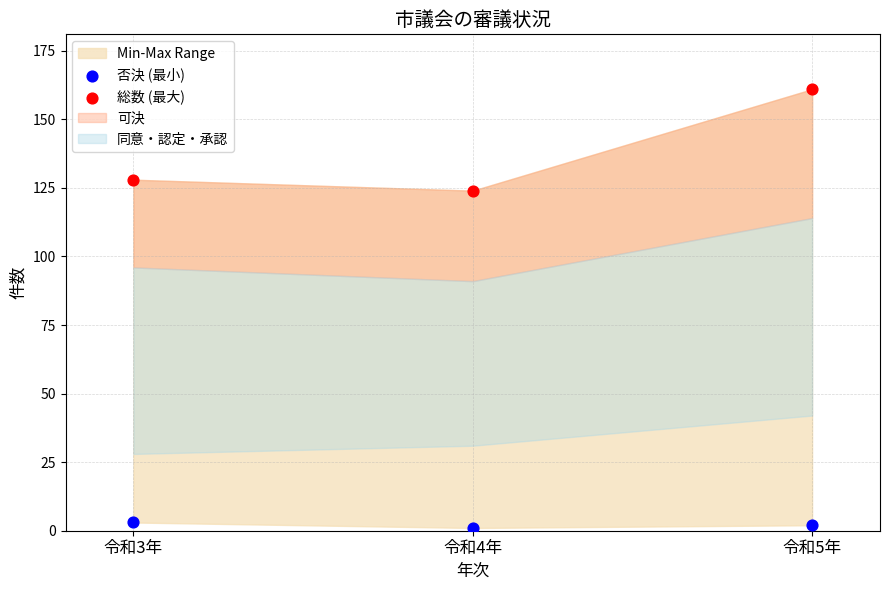

In the 総数 (最大) series, what Y value is closest to 142?

128